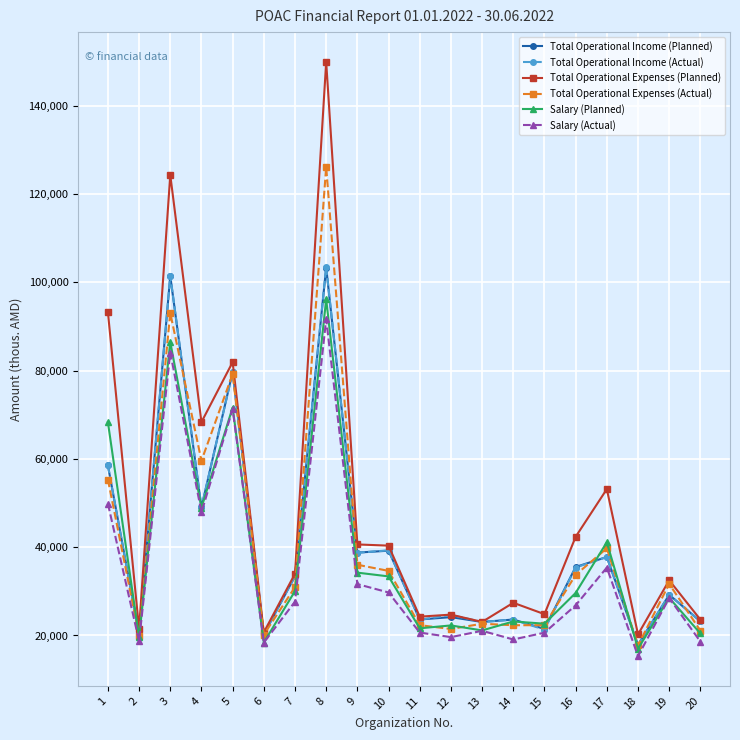

What is the maximum value for Salary (Planned)?

96170.0